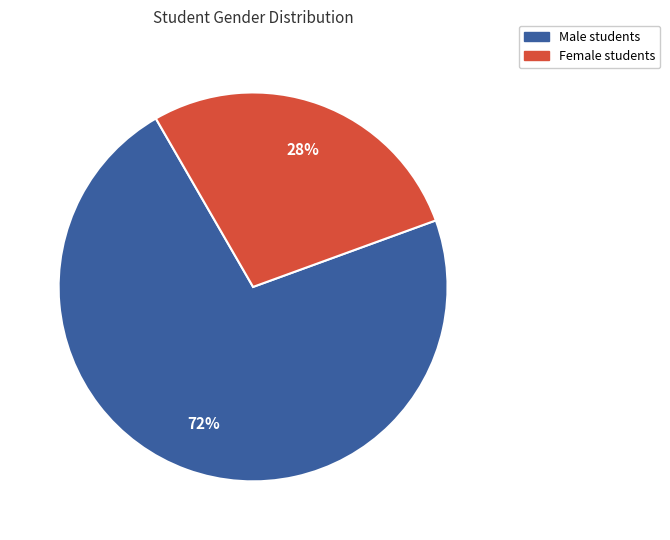

Is there any slice that represents more than half of the pie?

Yes